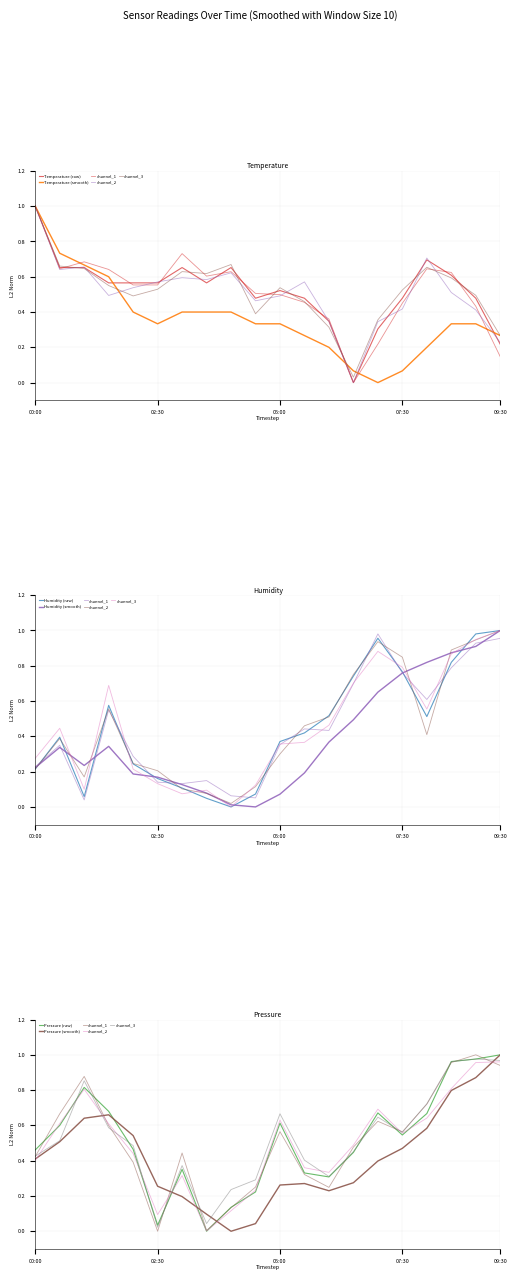

At how many categories does at least one series exceed 0?

20